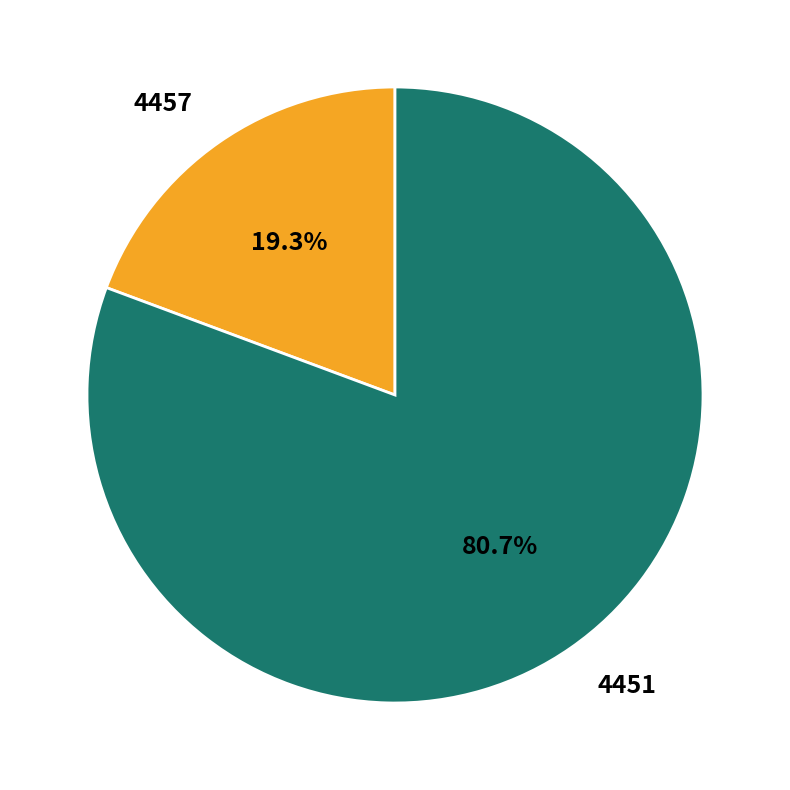

Which has a higher value, 4451 or 4457?

4451